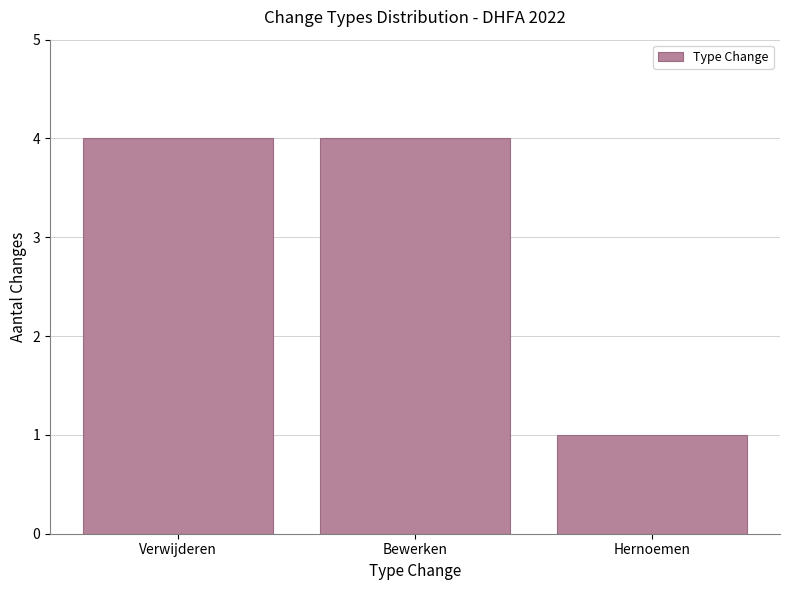

How many bars are there in total?

3